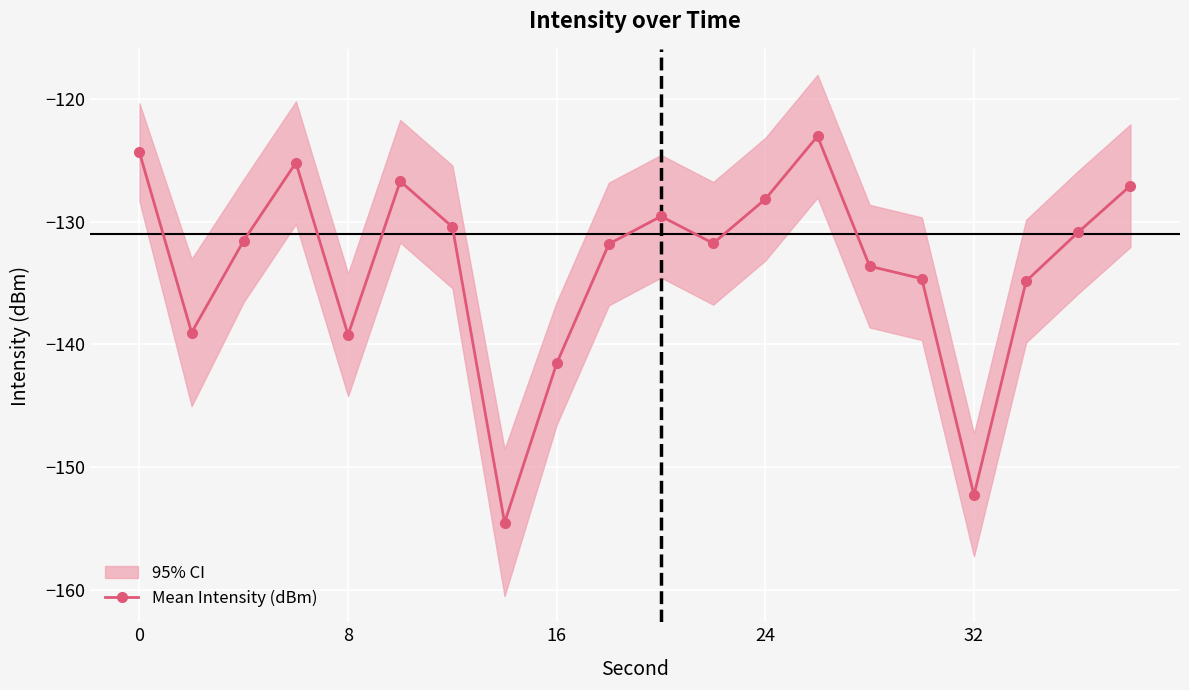

What is the difference between the maximum and minimum values?

31.5